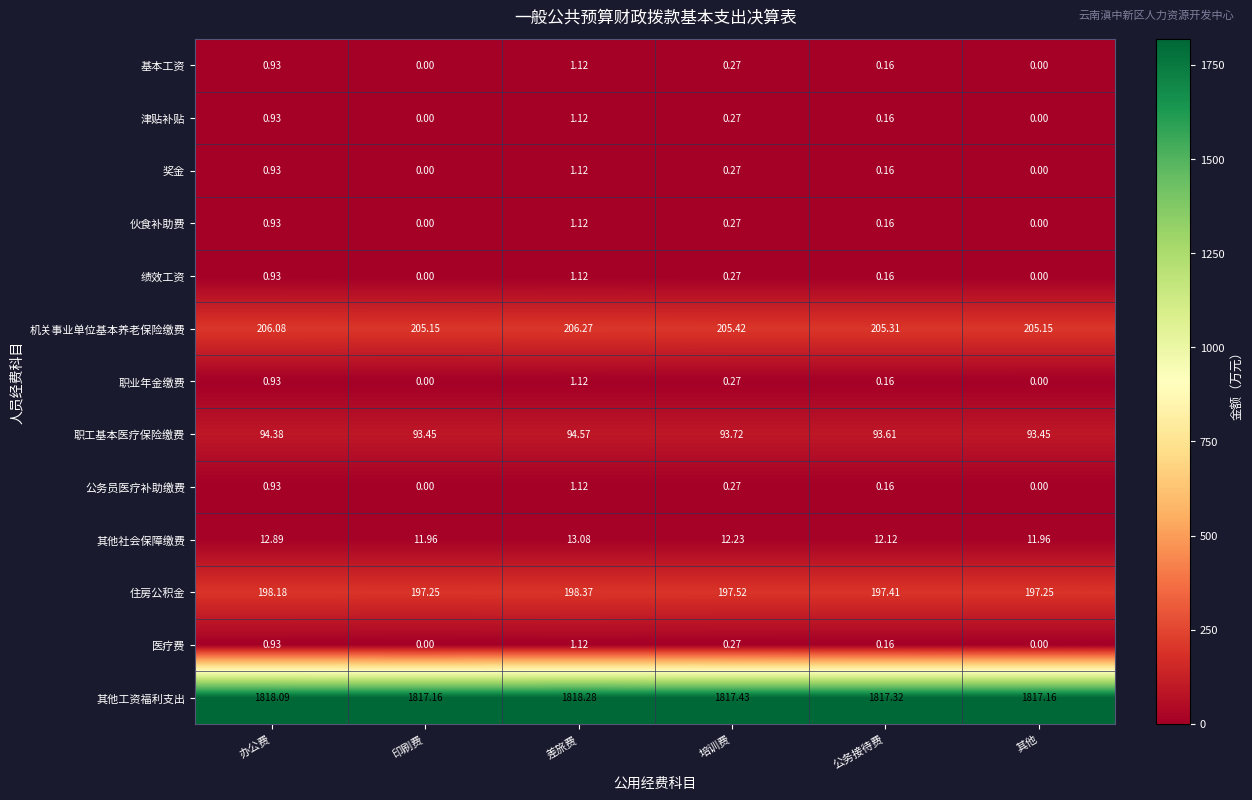

At which category is the sum across all series the highest?

差旅费